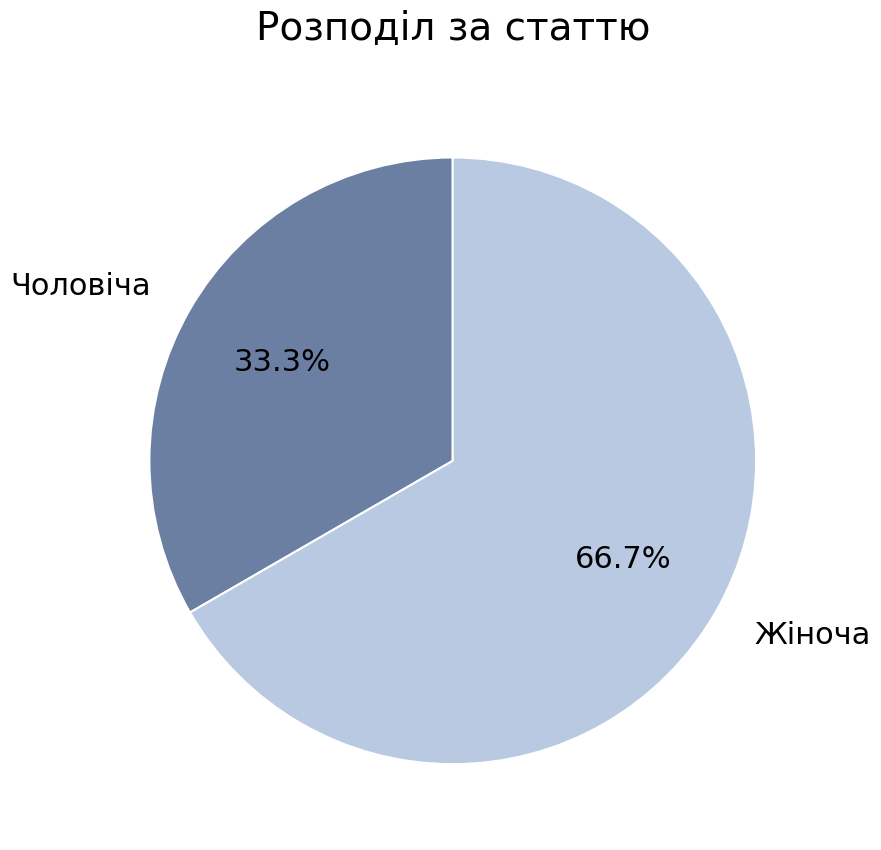

Rank the categories by value from highest to lowest.

Жіноча, Чоловіча